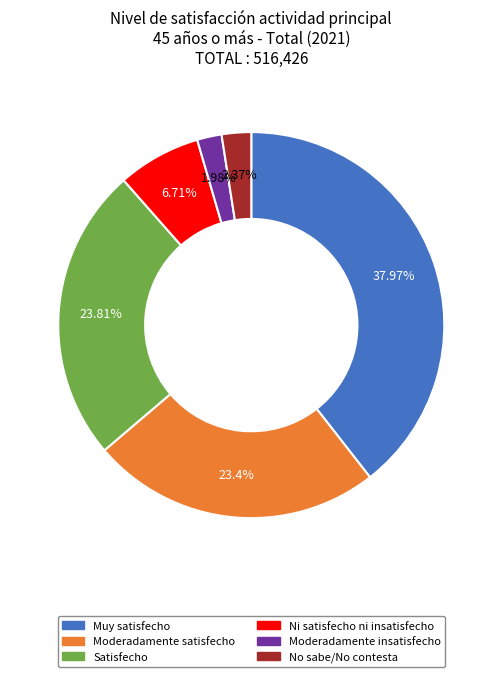

Is the sum of Ni satisfecho ni insatisfecho and Muy satisfecho greater than half?

No